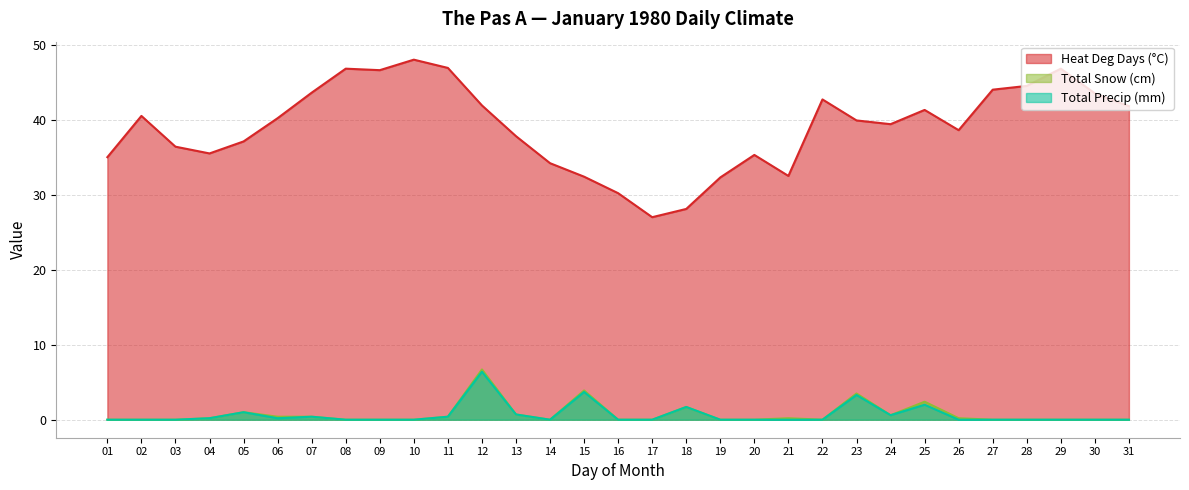

At which category does Total Snow (cm) reach its first local peak?

05